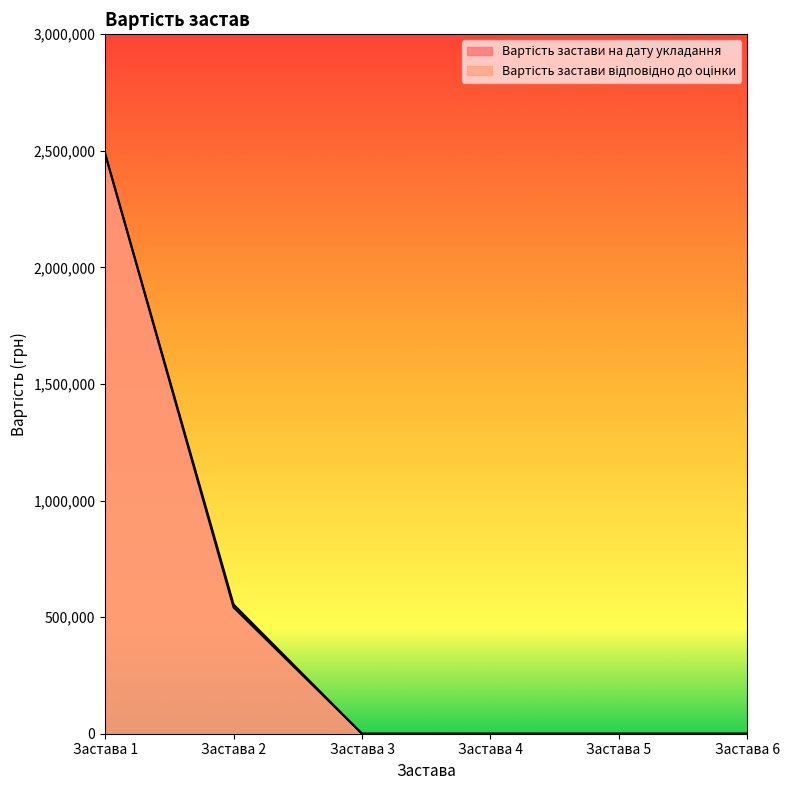

What are all the series names shown in the legend?

Вартість застави на дату укладання, Вартість застави відповідно до оцінки